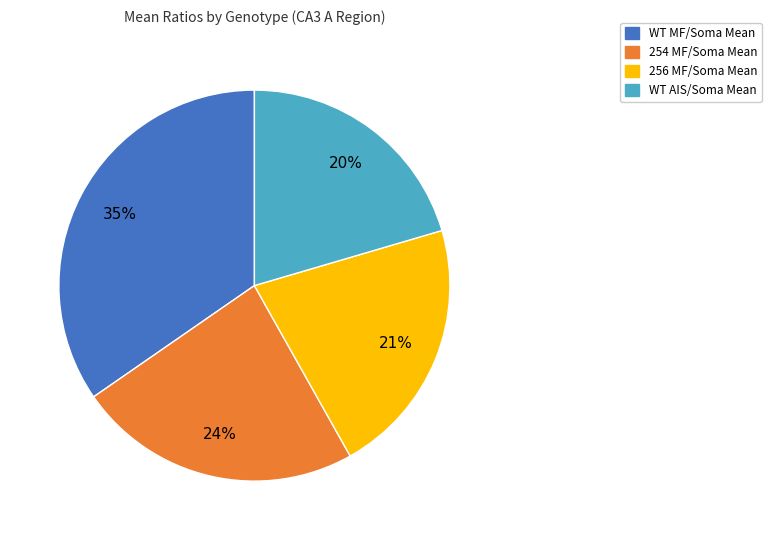

Is there any slice that represents more than half of the pie?

No